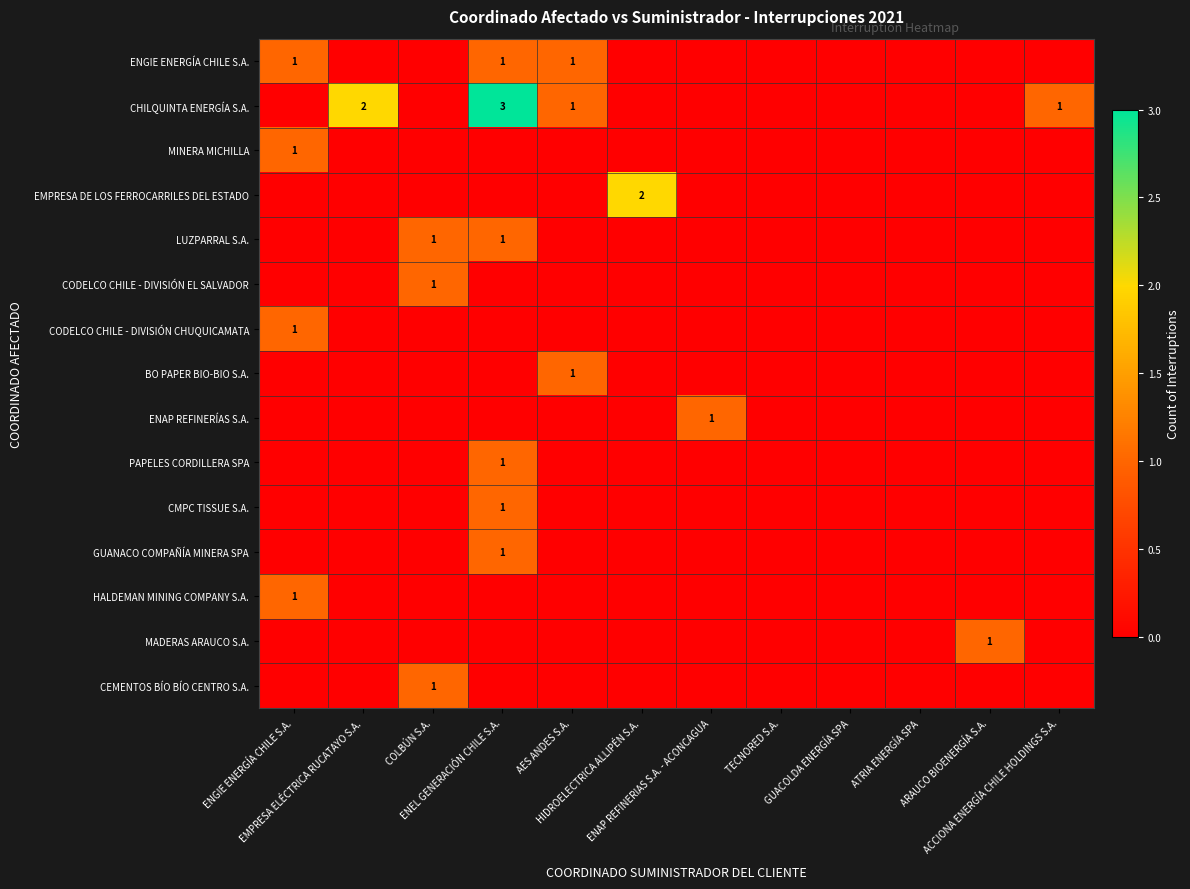

Which series has the largest total across all categories?

CHILQUINTA ENERGÍA S.A.